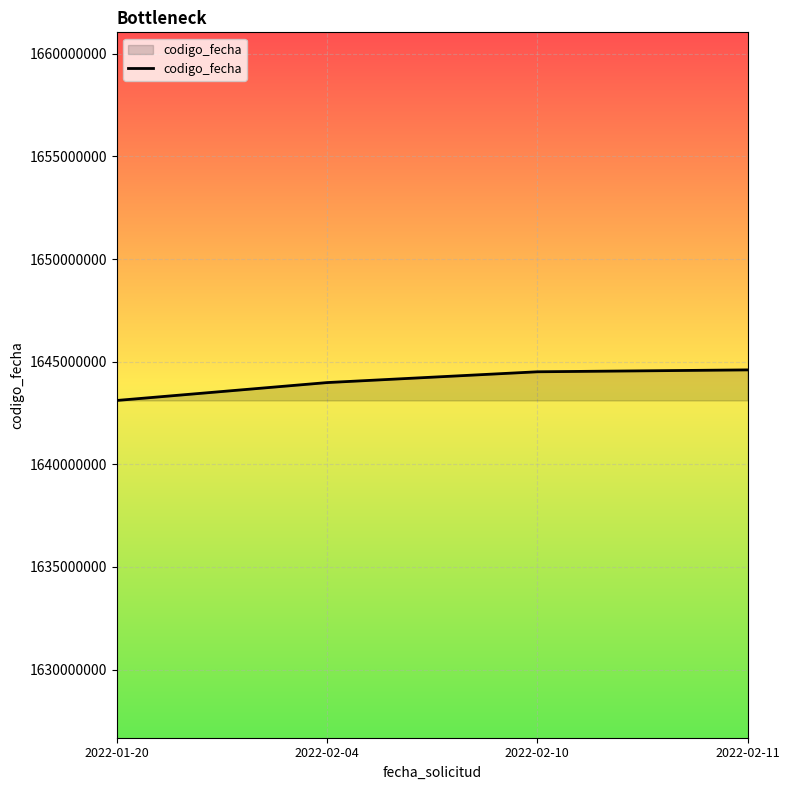

How many lines are shown in the chart?

1